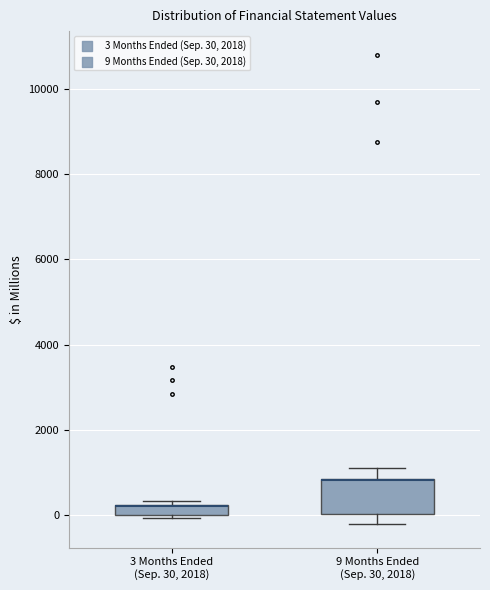

Comparing the boxes themselves (not the whiskers), which one is the tallest?

9 Months Ended (Sep. 30, 2018)